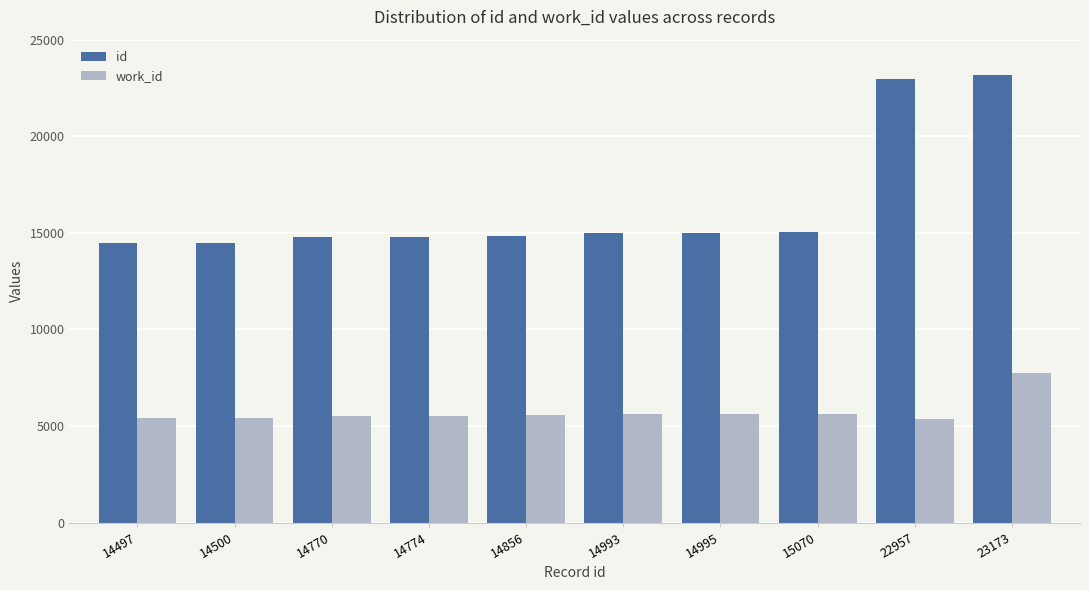

Rank the series by their average value, from highest to lowest.

id, work_id